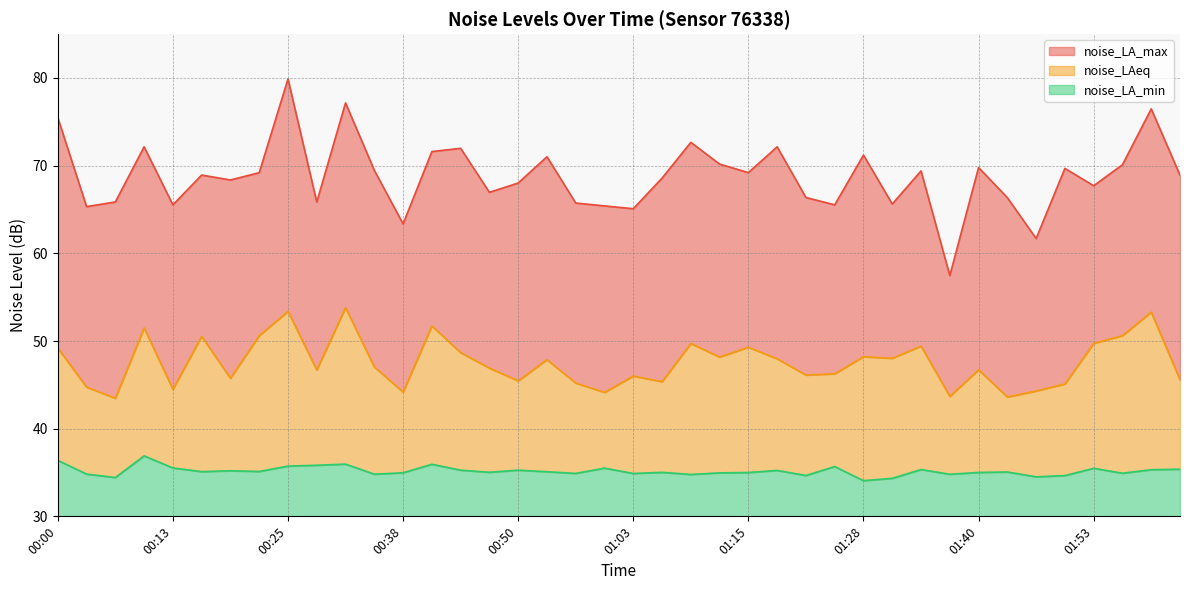

The noise_LAeq series shows 89.8 at 00:16. True or false?

False